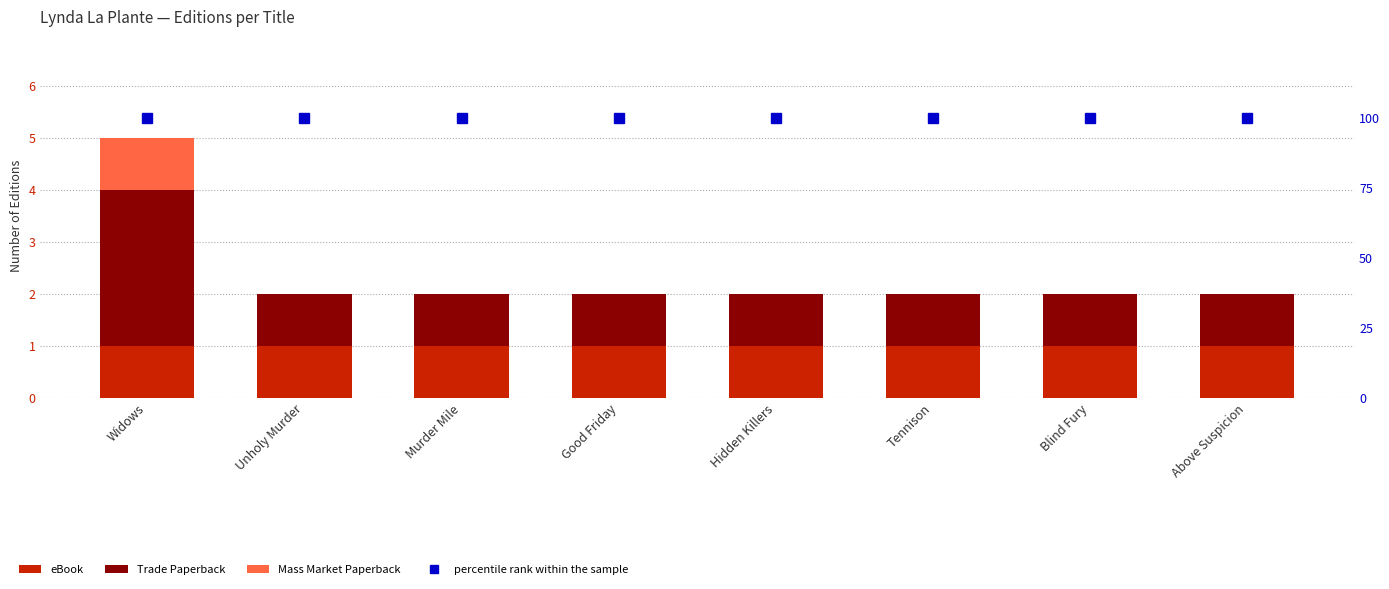

Reading left to right, transcribe all the data shown in this chart.

eBook: 1	1	1	1	1	1	1	1
Trade Paperback: 3	1	1	1	1	1	1	1
Mass Market Paperback: 1	0	0	0	0	0	0	0
percentile rank within the sample: 100	100	100	100	100	100	100	100